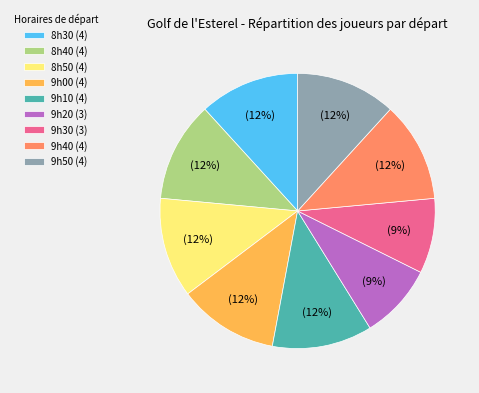

How many slices are in this pie chart?

9